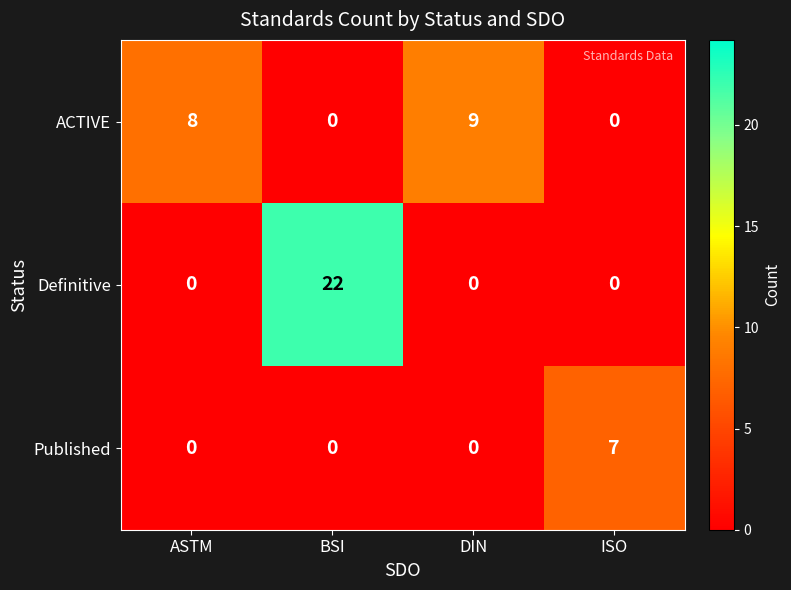

Reading left to right, extract all data points from this chart.

ACTIVE: ASTM=8	BSI=0	DIN=9	ISO=0
Definitive: ASTM=0	BSI=22	DIN=0	ISO=0
Published: ASTM=0	BSI=0	DIN=0	ISO=7